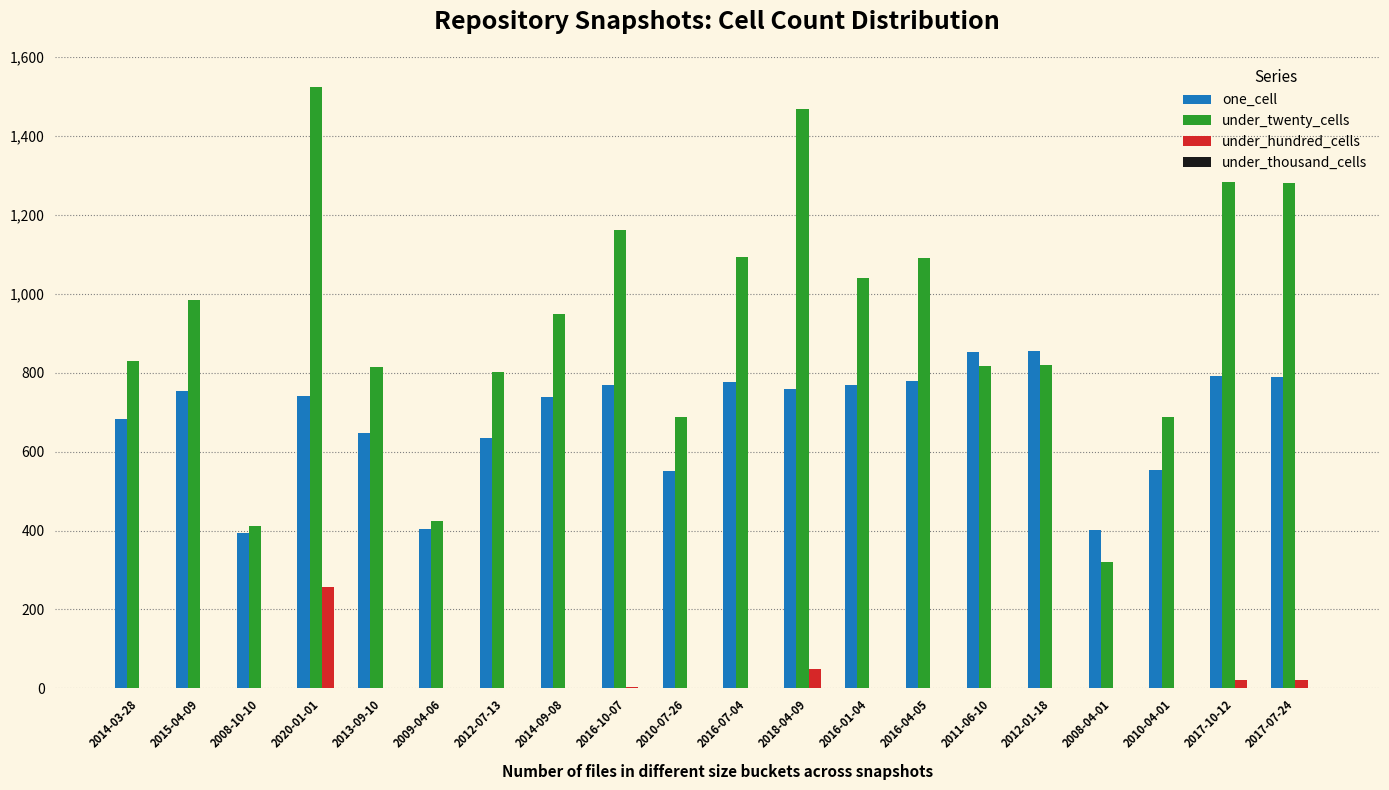

Which series changed the most between 2016-10-07 and 2018-04-09?

under_twenty_cells